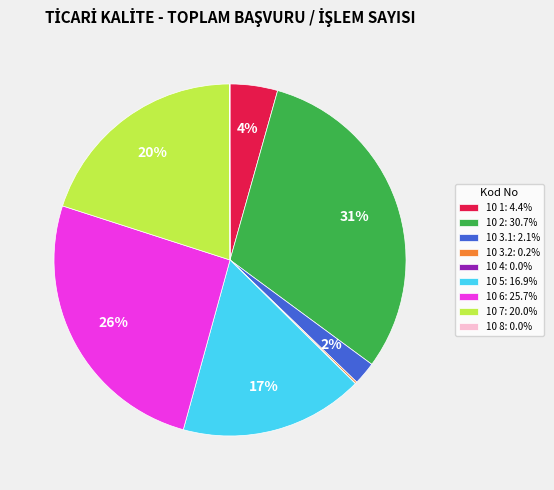

Is it true that 10 6 is 13% of the pie?

False